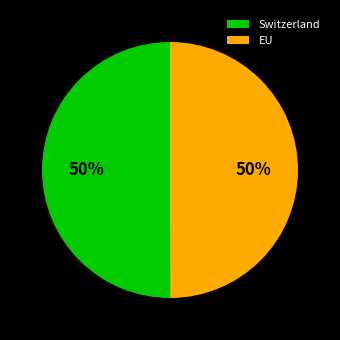

Is it true that EU is 50% of the pie?

True